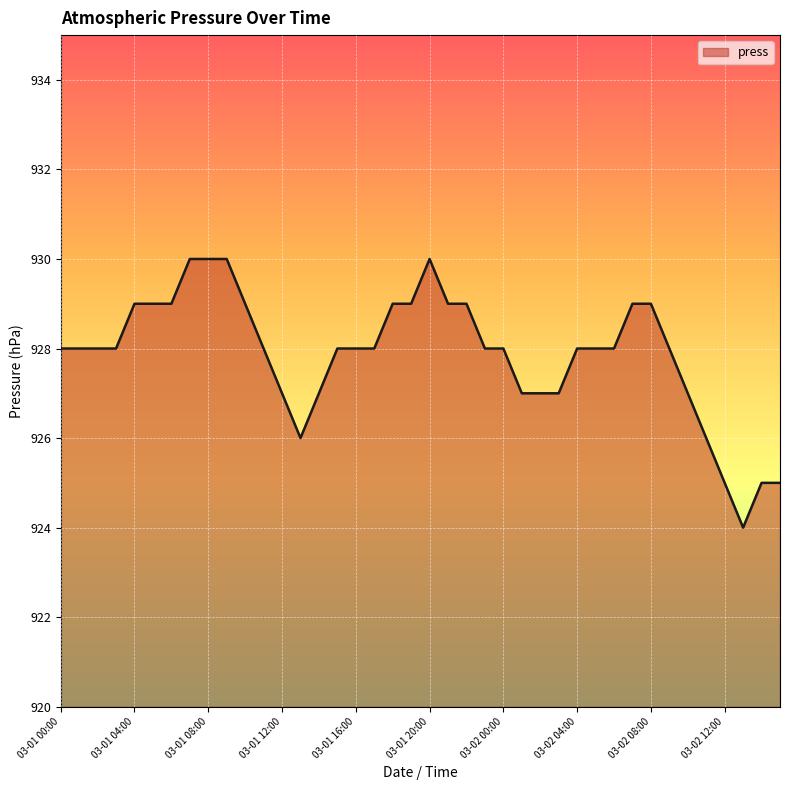

What is the smallest value displayed?

924